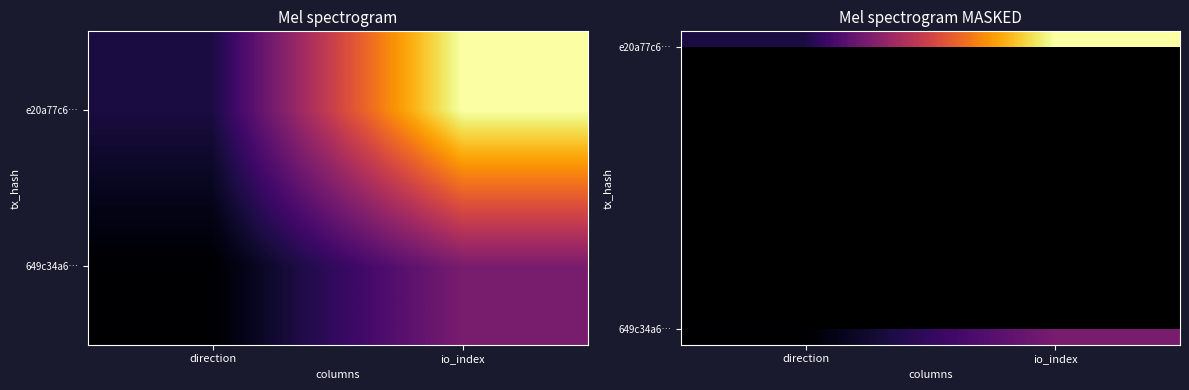

The 649c34a6… series shows -0.5 at direction. True or false?

False